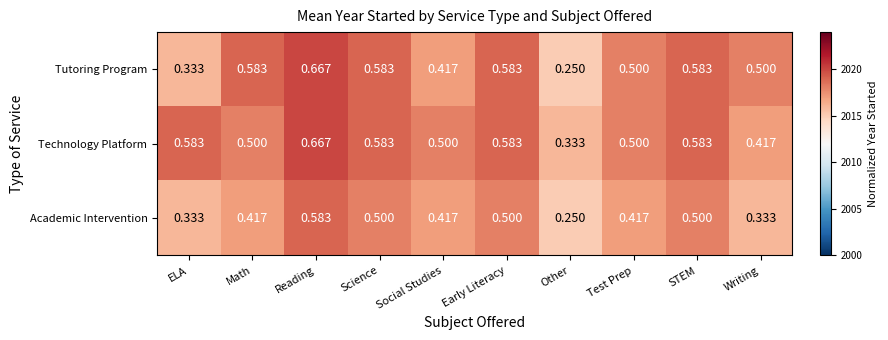

At Writing, list the series in order from largest to smallest.

Tutoring Program, Technology Platform, Academic Intervention